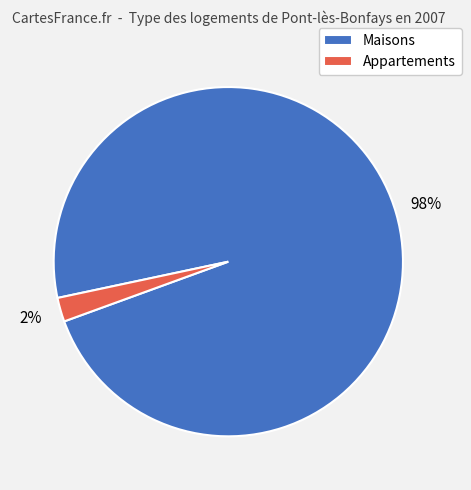

True or false: Maisons accounts for 98% of the total.

True